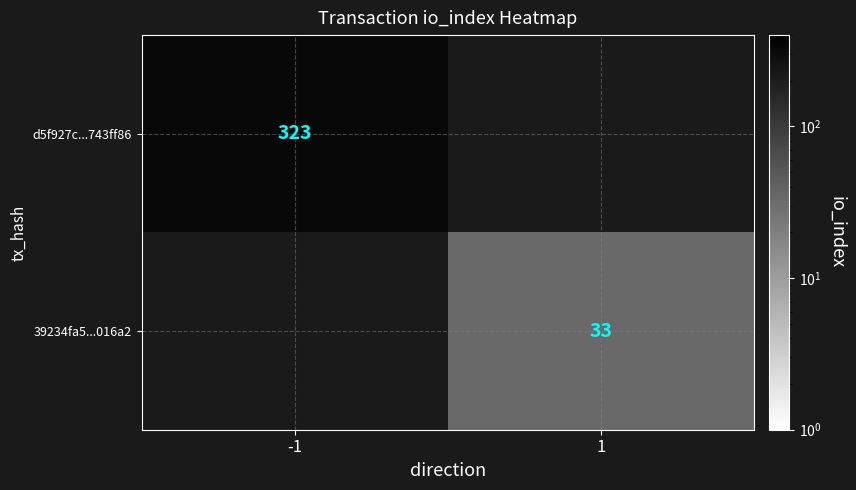

Count the number of data series in this chart.

2